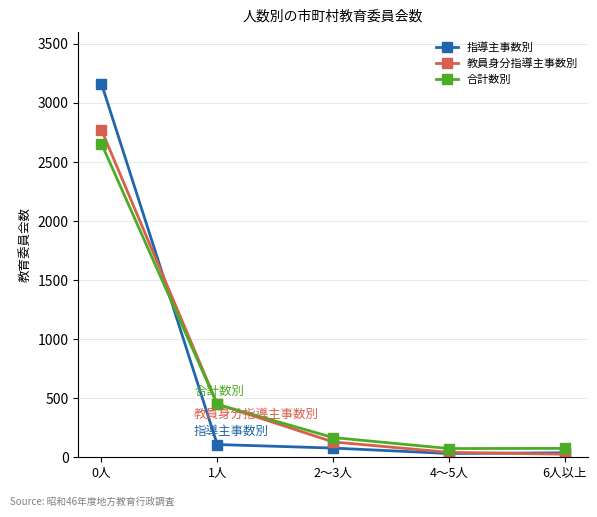

At which label does 教員身分指導主事数別 first exceed 130?

0人